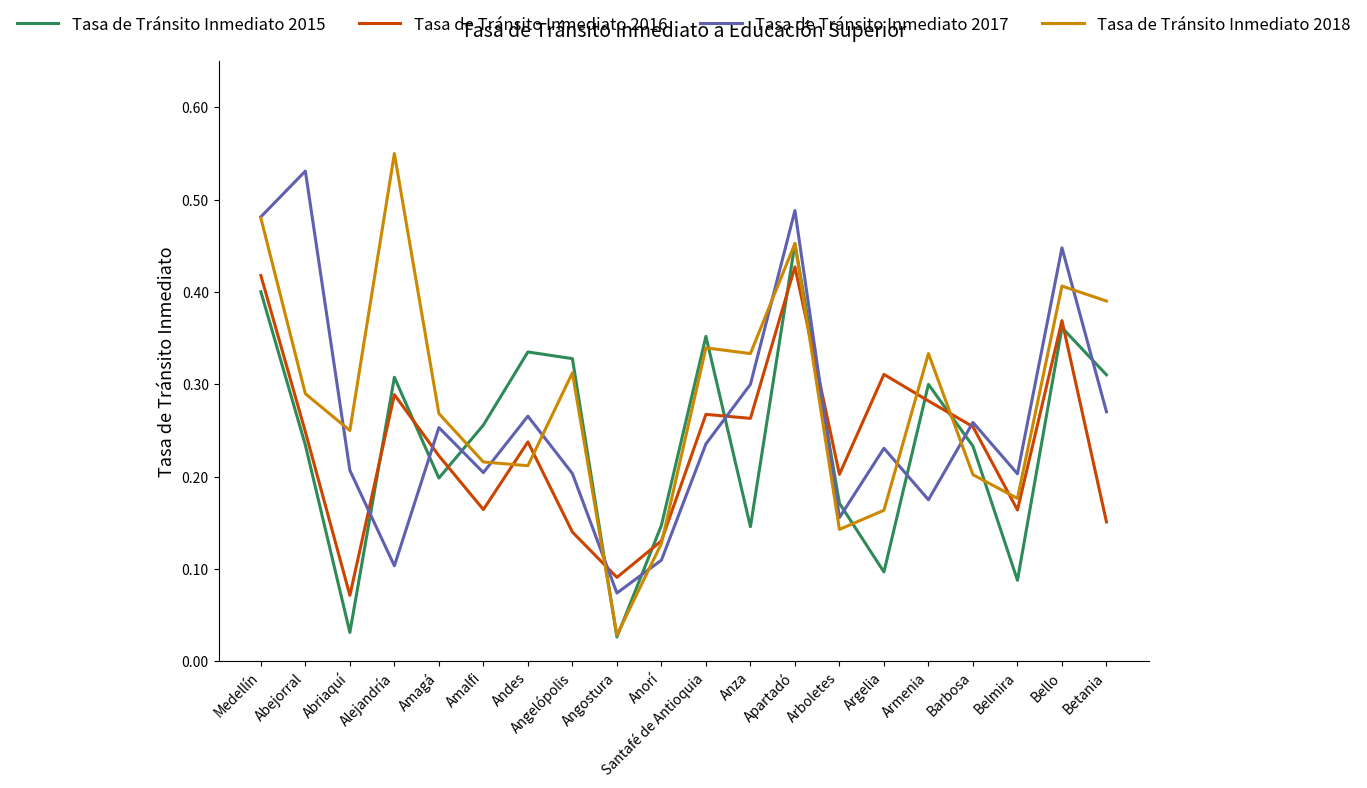

Which series changed the most between Medellín and Armenia?

Tasa de Tránsito Inmediato 2017